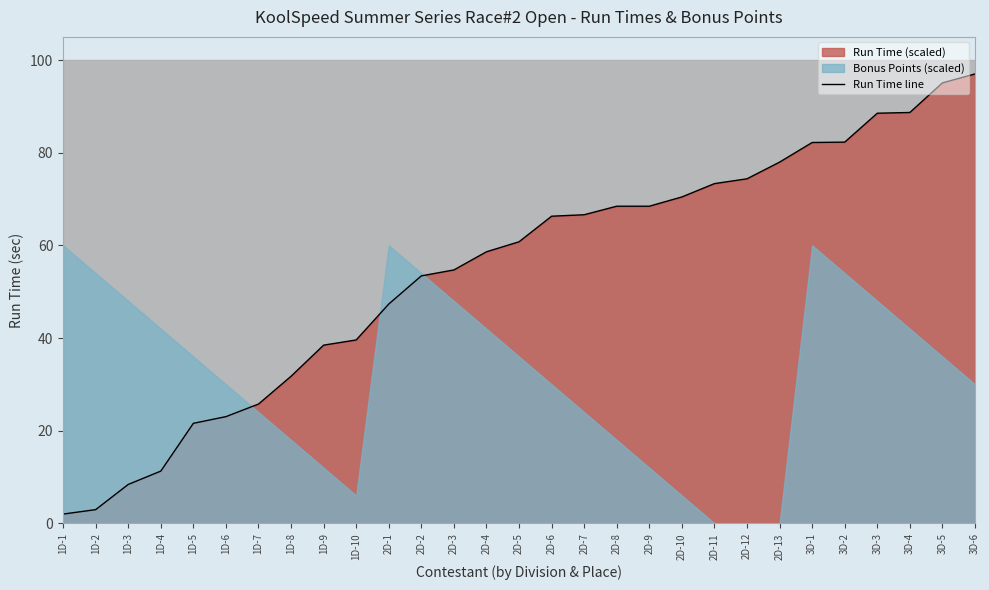

What is the label of the 19th point from the left?

2D-9